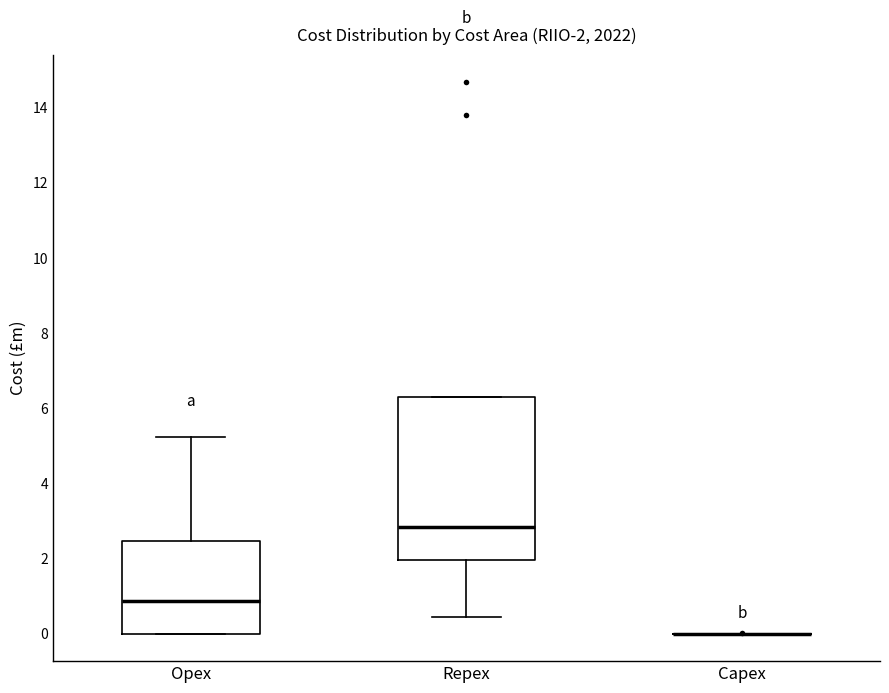

Which box is the tallest, from its lower edge to its upper edge?

Repex